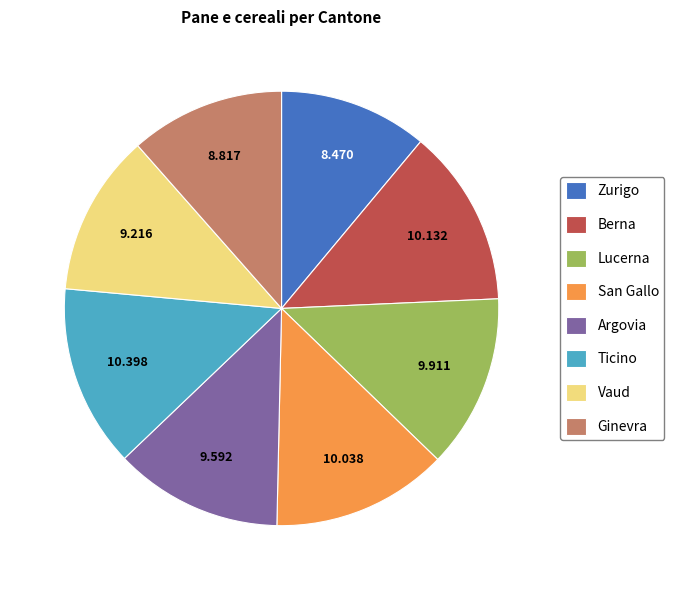

Between Ginevra and Ticino, which is larger?

Ticino